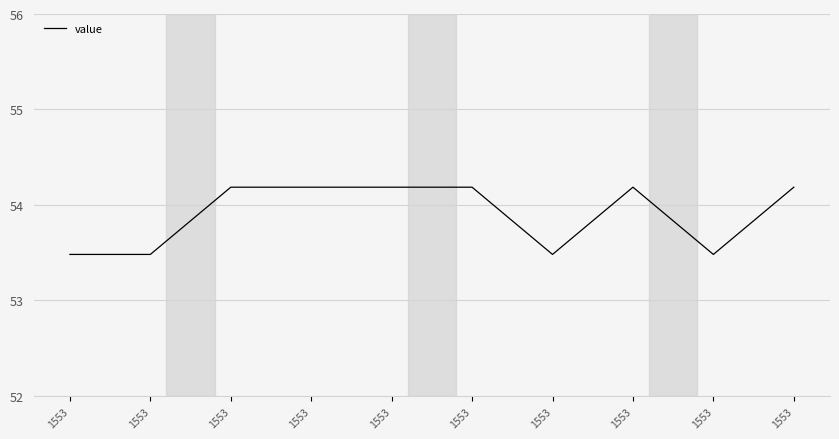

At which category does the data reach its first local valley?

1553